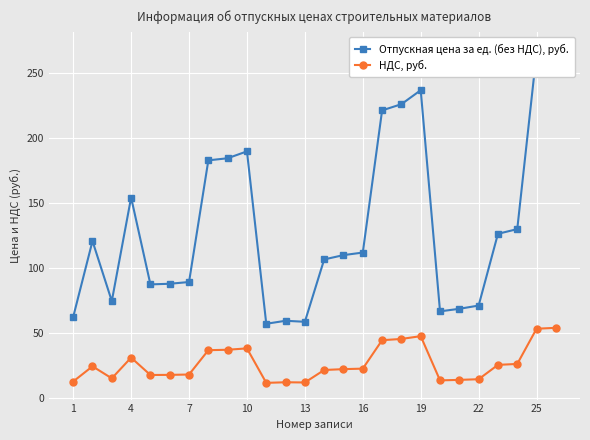

Is it true that НДС, руб. equals 32.0 at 16?

False